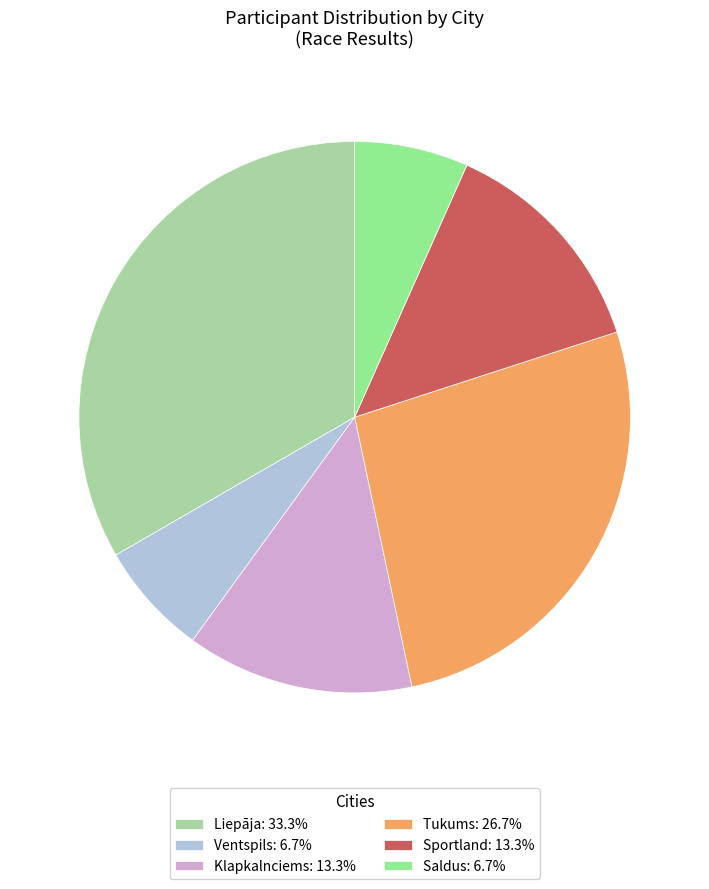

To the nearest percent, what is the difference between the largest and smallest slice percentages?

27%